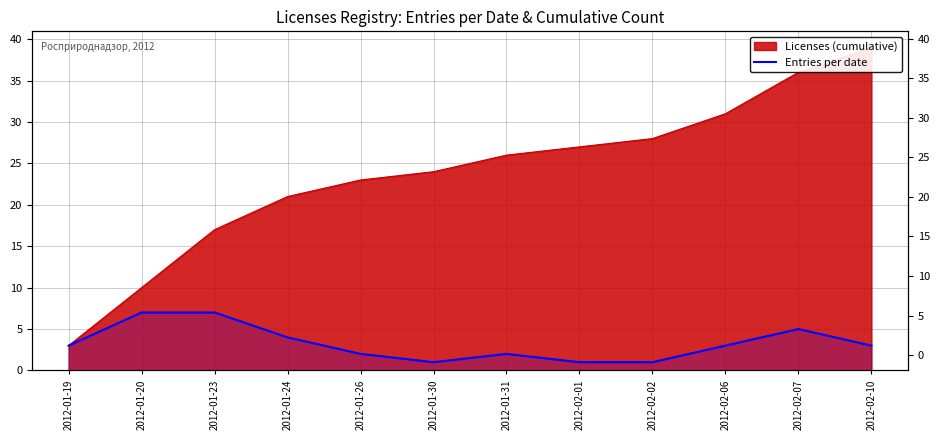

True or false: the data shows 2 at 2012-01-31.

True